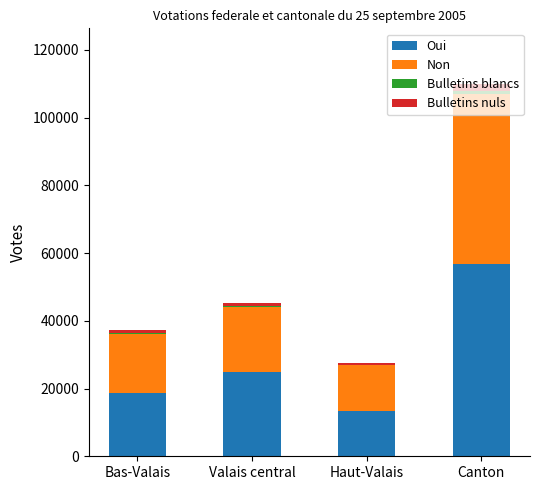

What is the sum of all Oui values?

113558